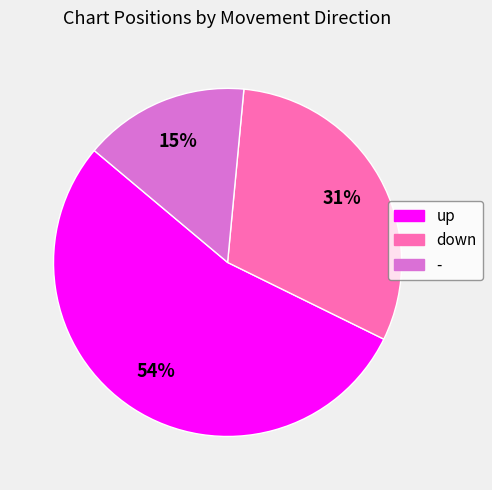

Combined, do - and up account for over 50%?

Yes